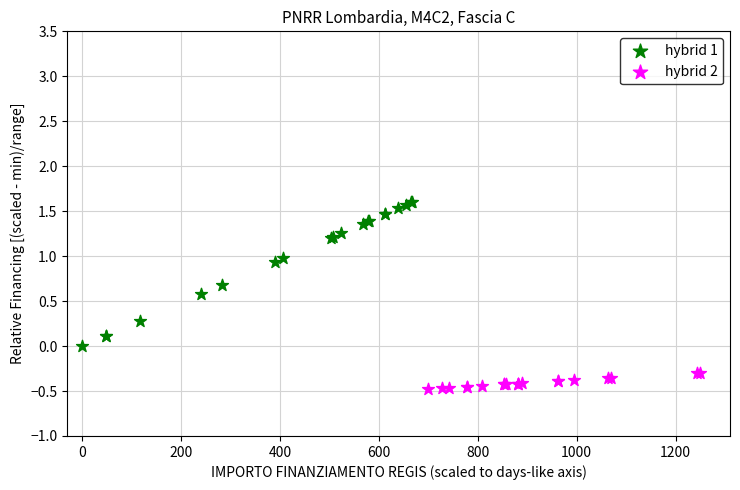

Which series has the widest spread of Y values?

hybrid 1